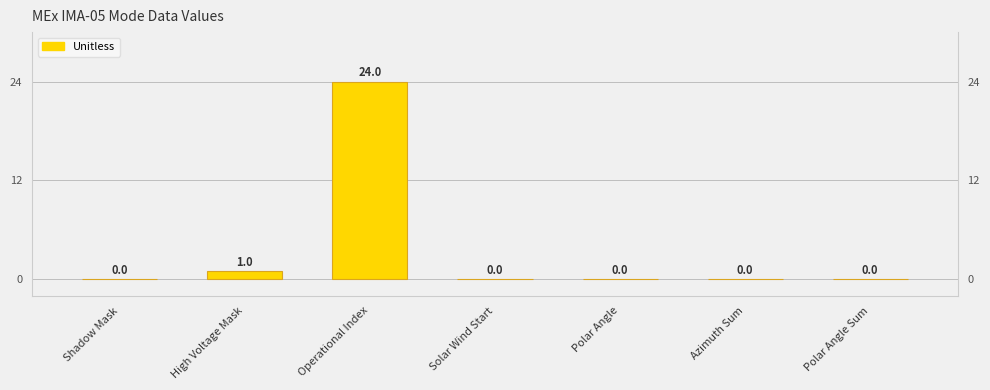

The chart shows a value of 0 at Azimuth Sum. True or false?

True